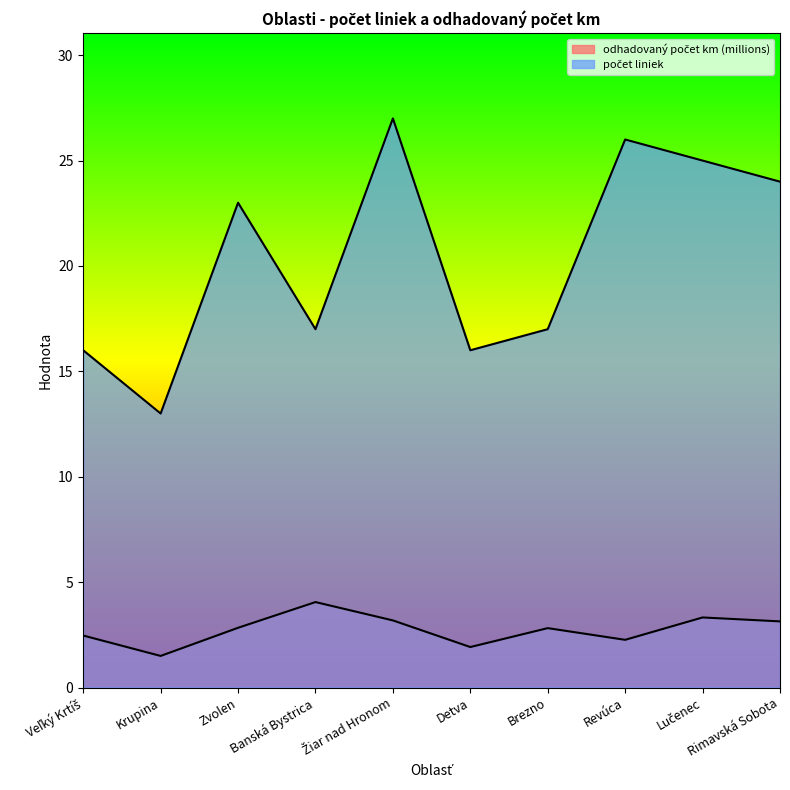

Rank the series by their average value, from highest to lowest.

počet liniek, odhadovaný počet km (millions)